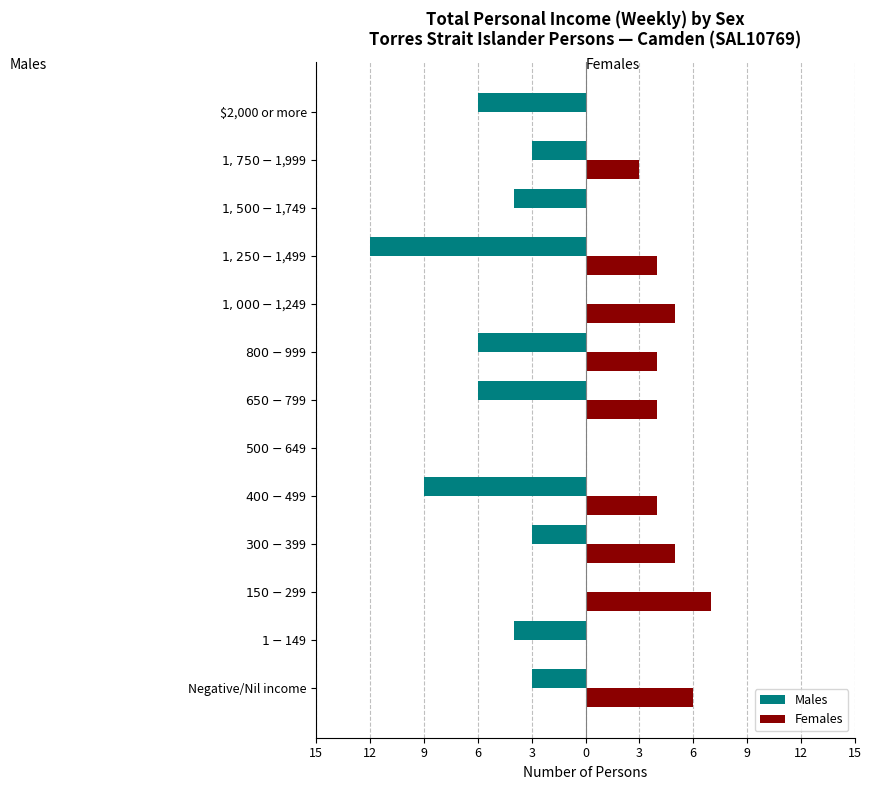

What are all the series names shown in the legend?

Males, Females